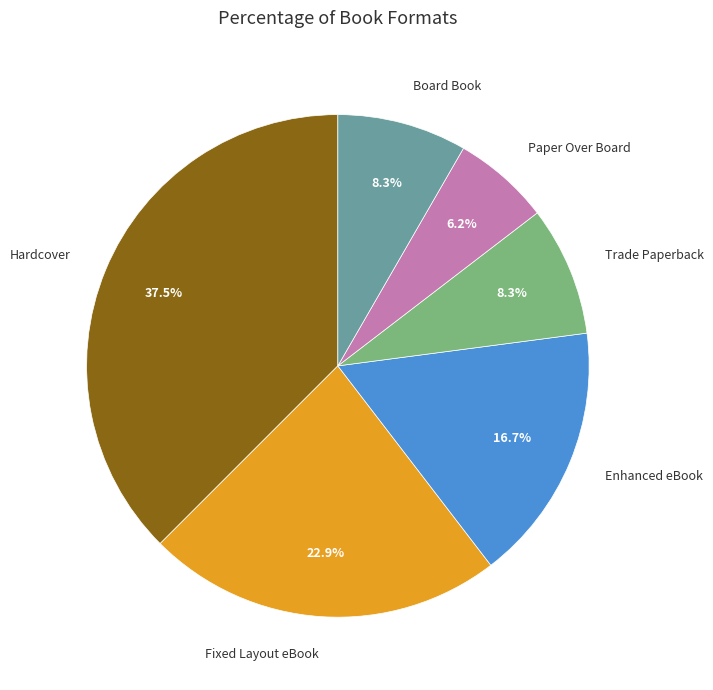

Between Paper Over Board and Trade Paperback, which is larger?

Trade Paperback